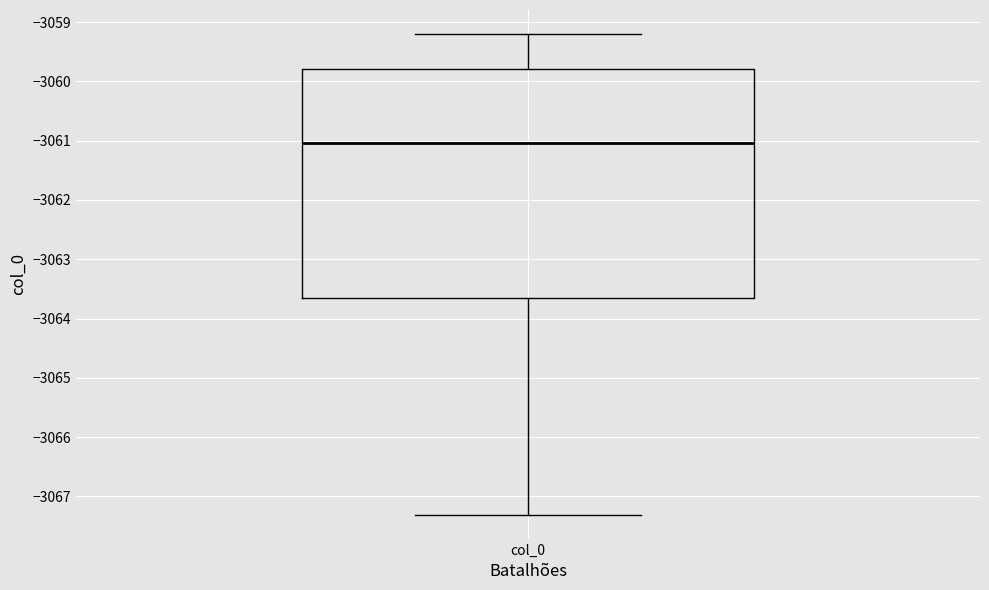

Where does the median line of the box for col_0 sit on the y-axis? The values are not printed on the chart, so give them approximately, as read against the axis.

-3061.0